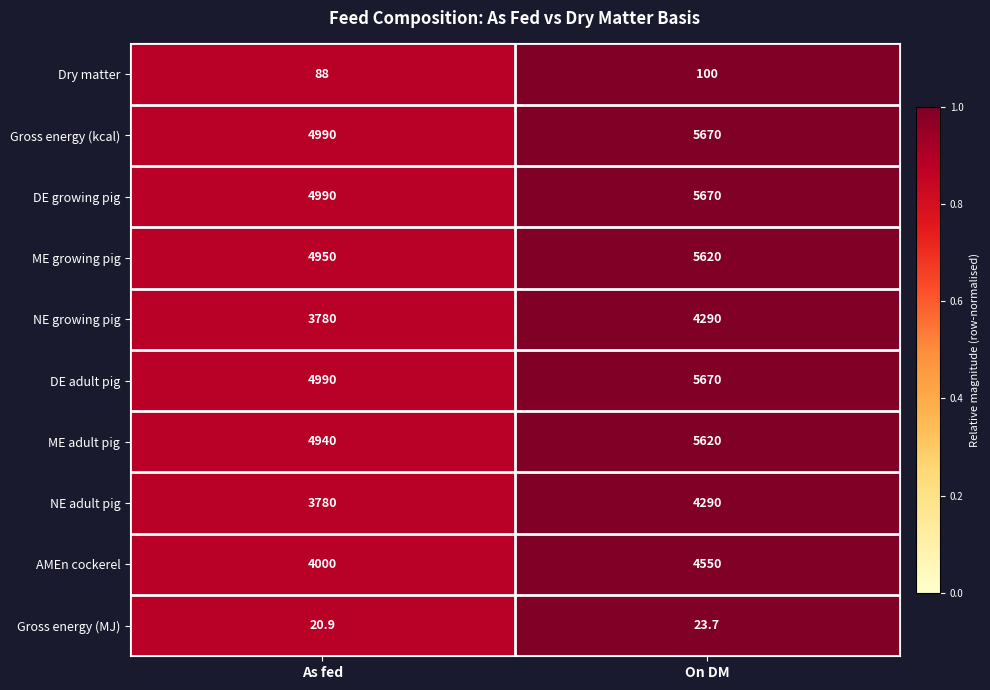

Reading left to right, transcribe all the data shown in this chart.

Dry matter: As fed=88.0	On DM=100.0
Gross energy (kcal): As fed=4990.0	On DM=5670.0
DE growing pig: As fed=4990.0	On DM=5670.0
ME growing pig: As fed=4950.0	On DM=5620.0
NE growing pig: As fed=3780.0	On DM=4290.0
DE adult pig: As fed=4990.0	On DM=5670.0
ME adult pig: As fed=4940.0	On DM=5620.0
NE adult pig: As fed=3780.0	On DM=4290.0
AMEn cockerel: As fed=4000.0	On DM=4550.0
Gross energy (MJ): As fed=20.9	On DM=23.7